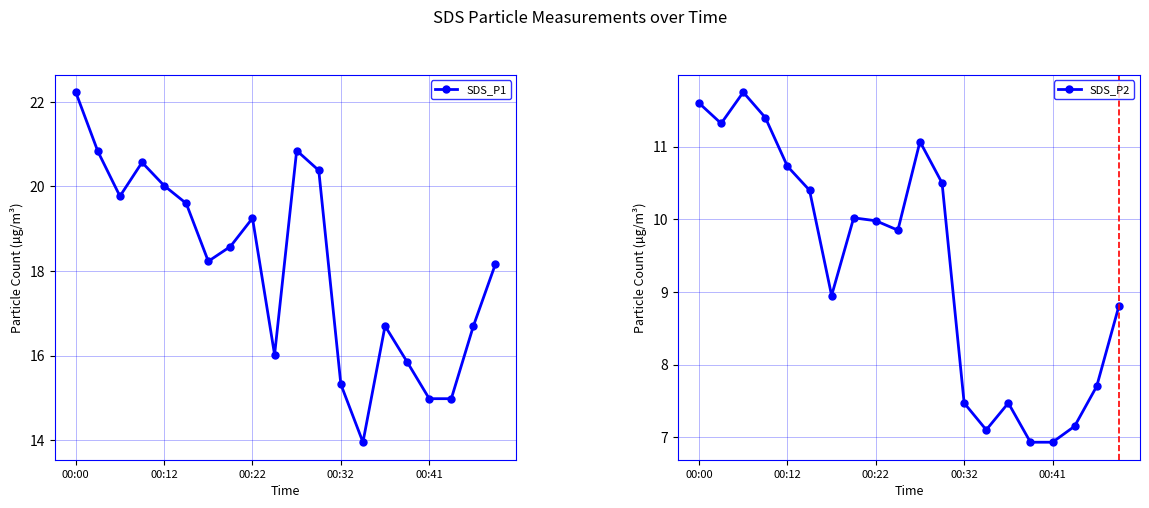

How many data points in SDS_P2 are less than 9?

9